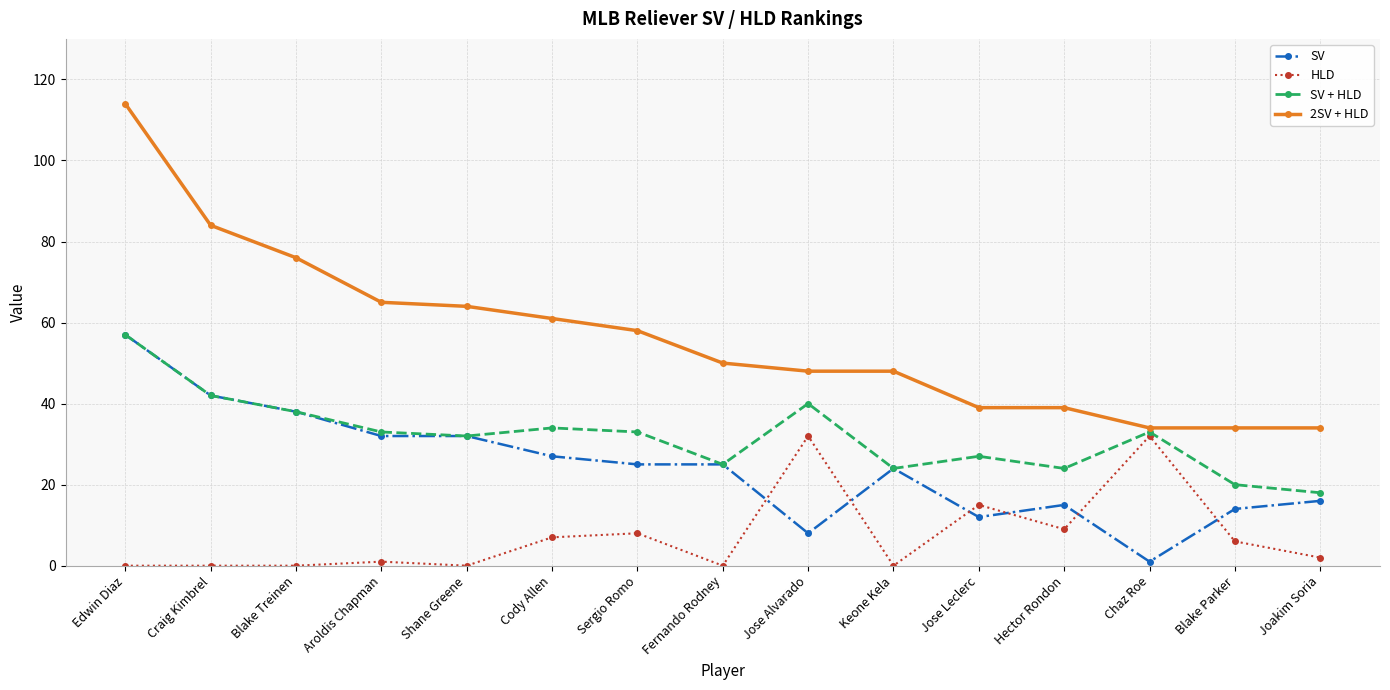

The value of SV at Joakim Soria is 16. True or false?

True